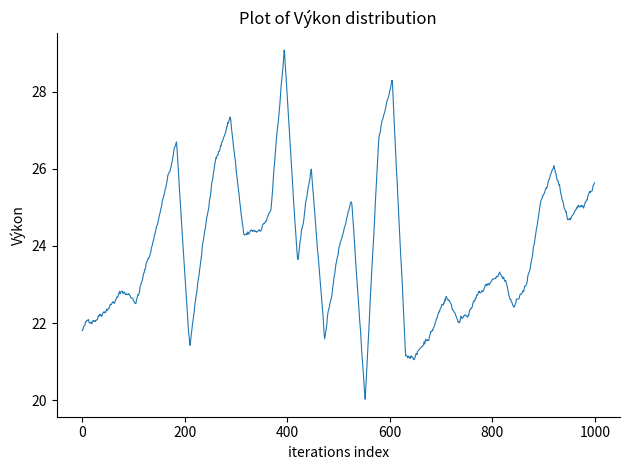

What is the difference between the maximum and minimum values?

9.1